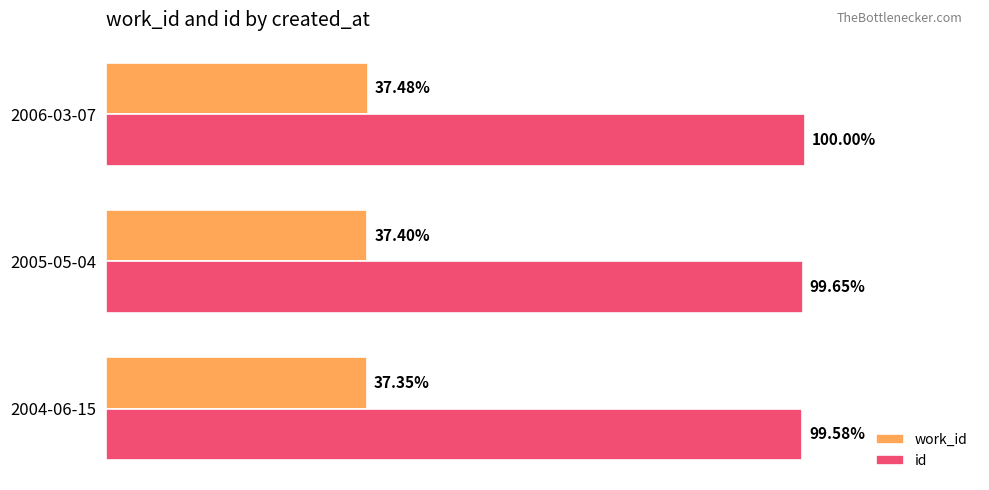

What are all the series names shown in the legend?

work_id, id